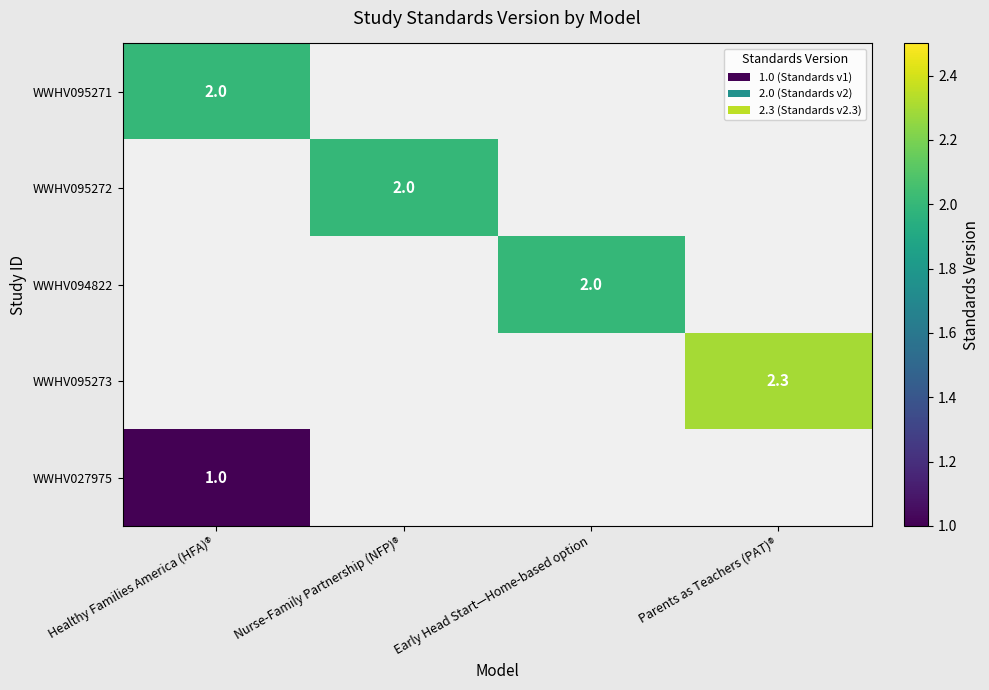

The value of WWHV094822 at Early Head Start—Home-based option is 2.0. True or false?

True